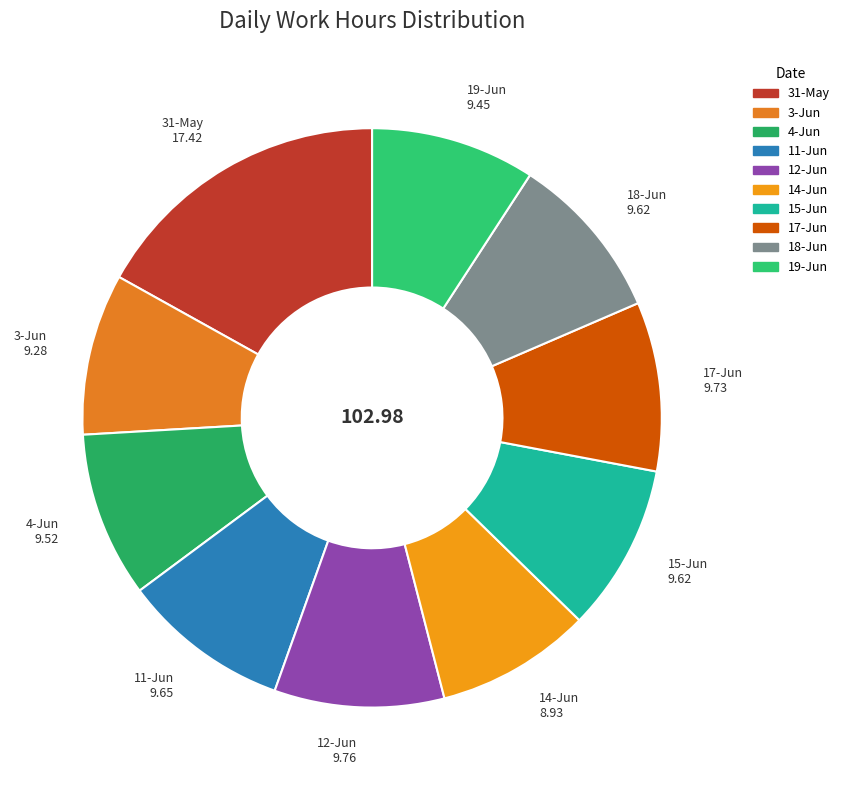

Which slice is the largest?

31-May